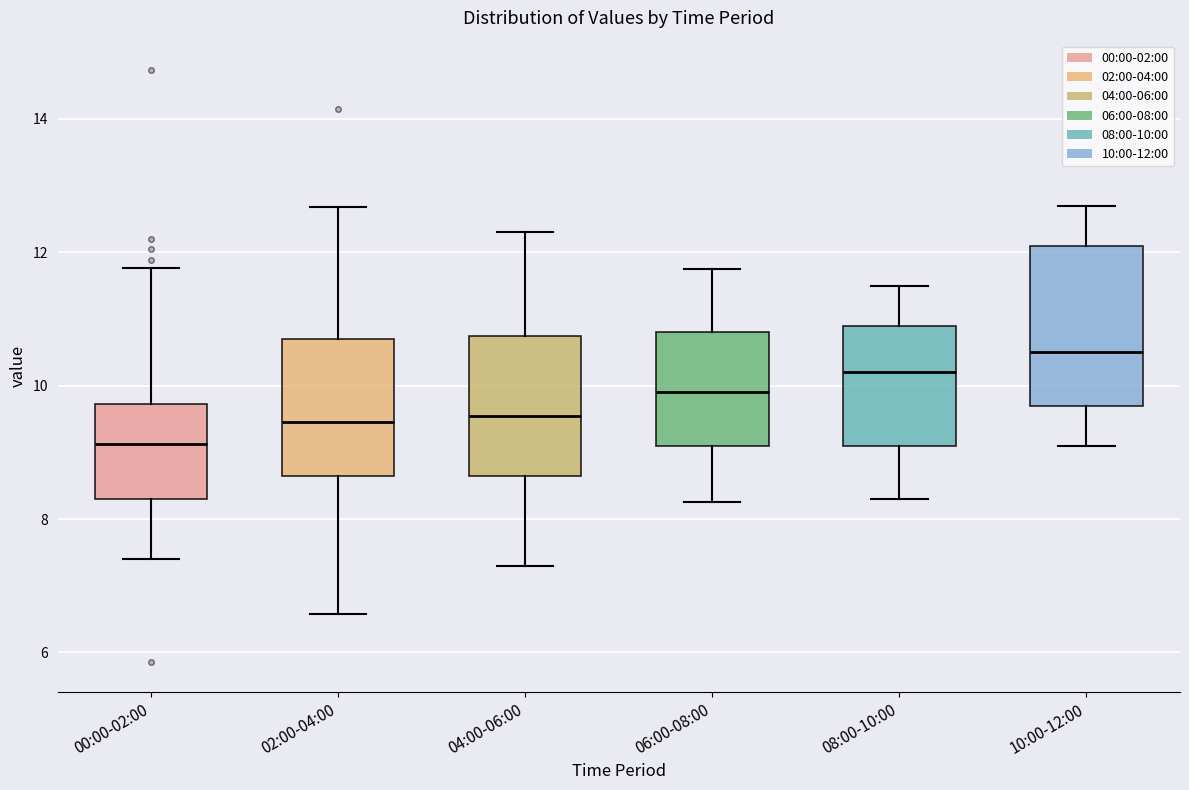

Where is the lower edge of the box for 00:00-02:00 on the y-axis? The values are not printed on the chart, so give them approximately, as read against the axis.

8.4